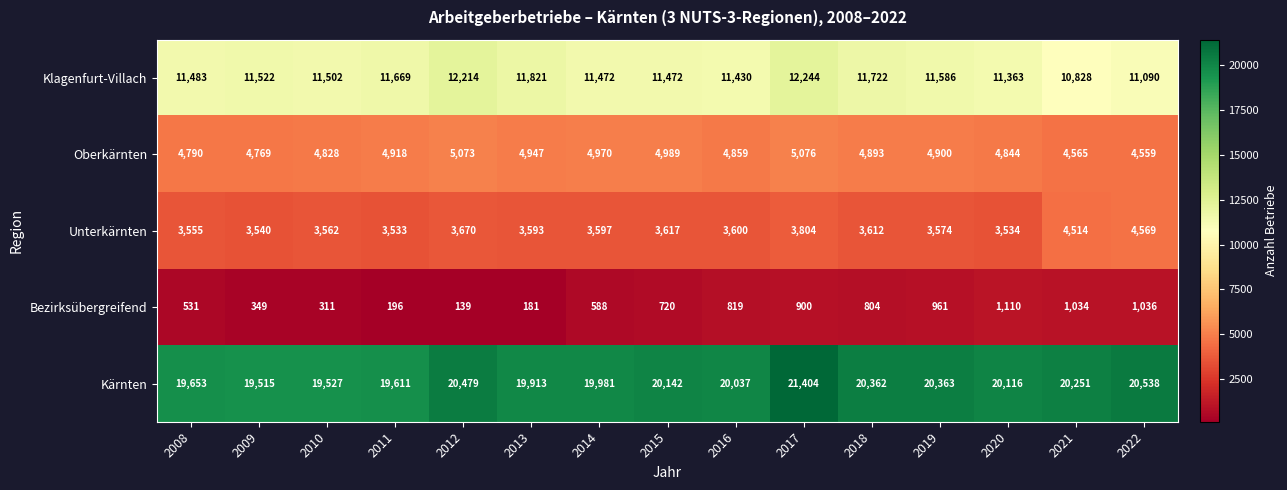

What is the difference between the maximum and second lowest values in the Unterkärnten series?

1035